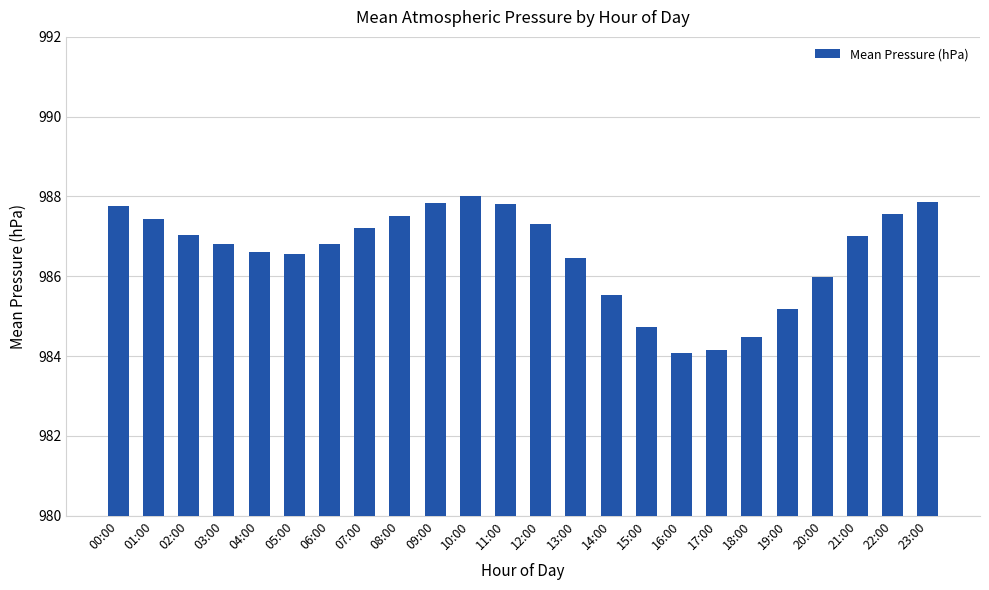

The chart shows a value of 987.6 at 22:00. True or false?

True